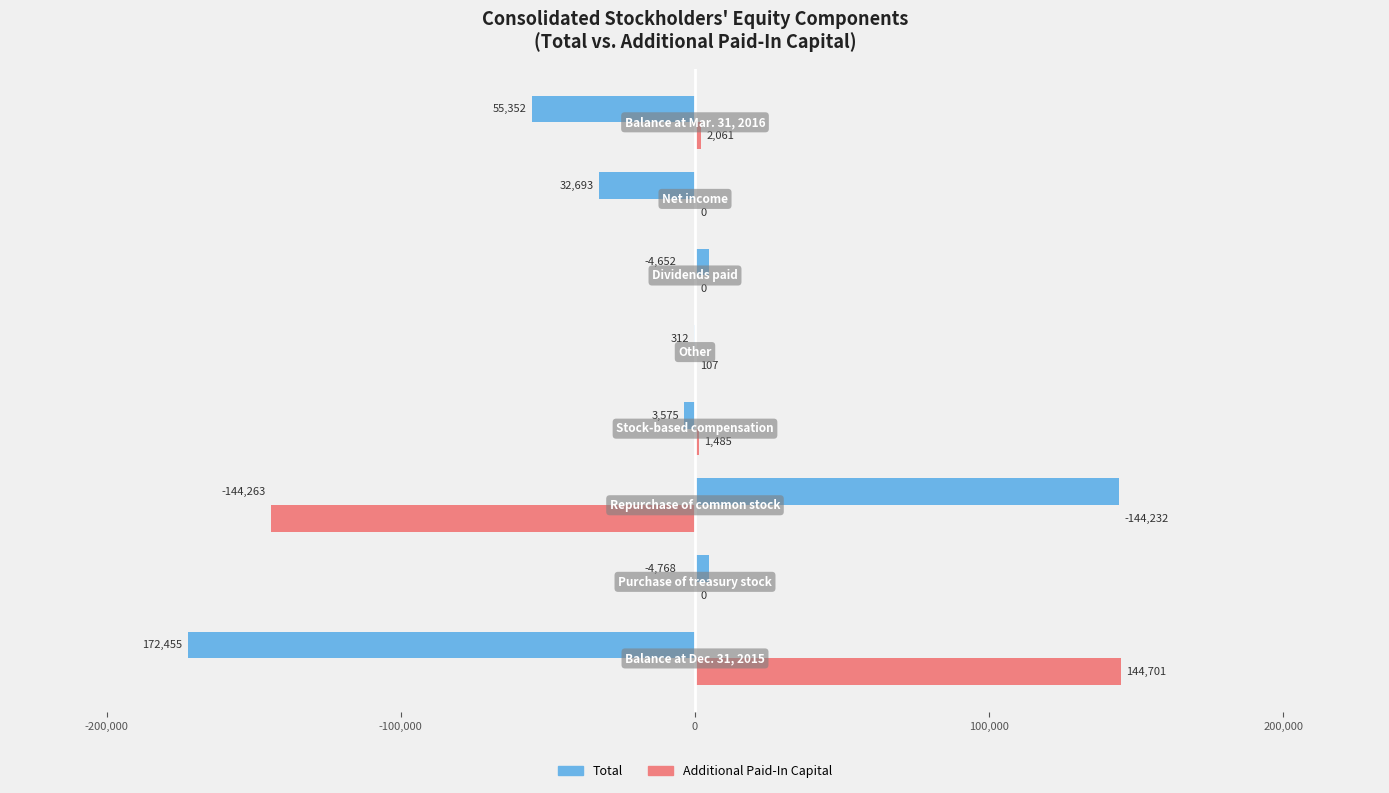

Count the number of categories in the chart.

8